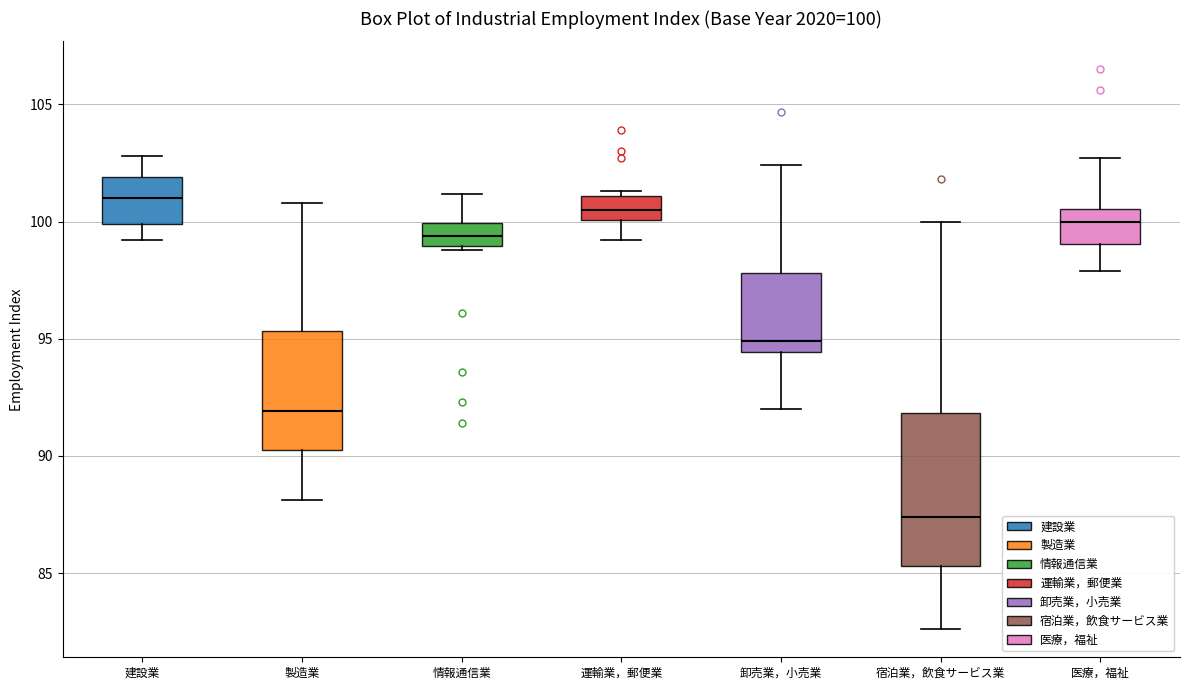

Comparing the boxes themselves (not the whiskers), which one is the tallest?

宿泊業，飲食サービス業